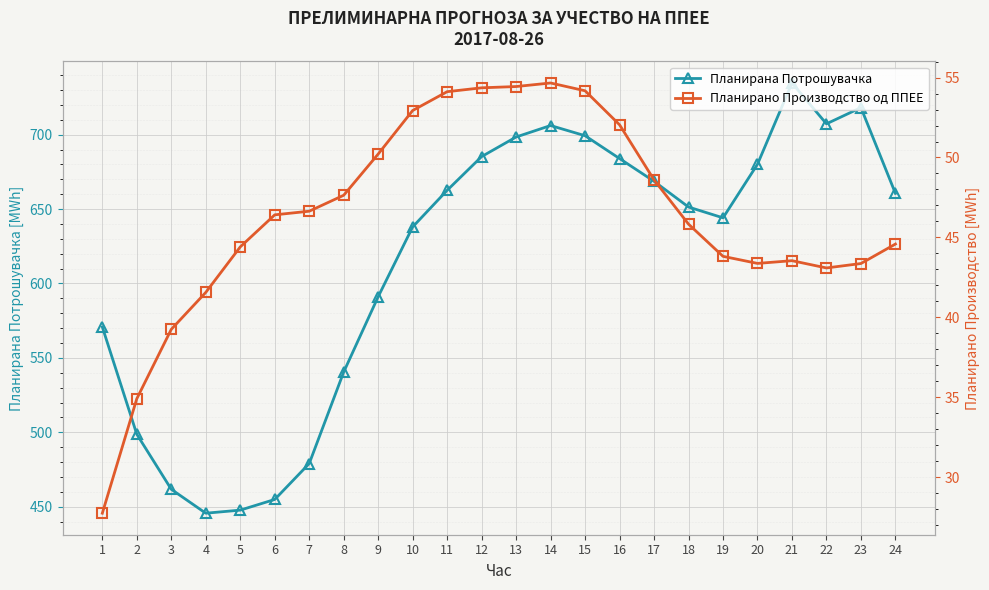

What is the minimum value shown in the chart?

27.8